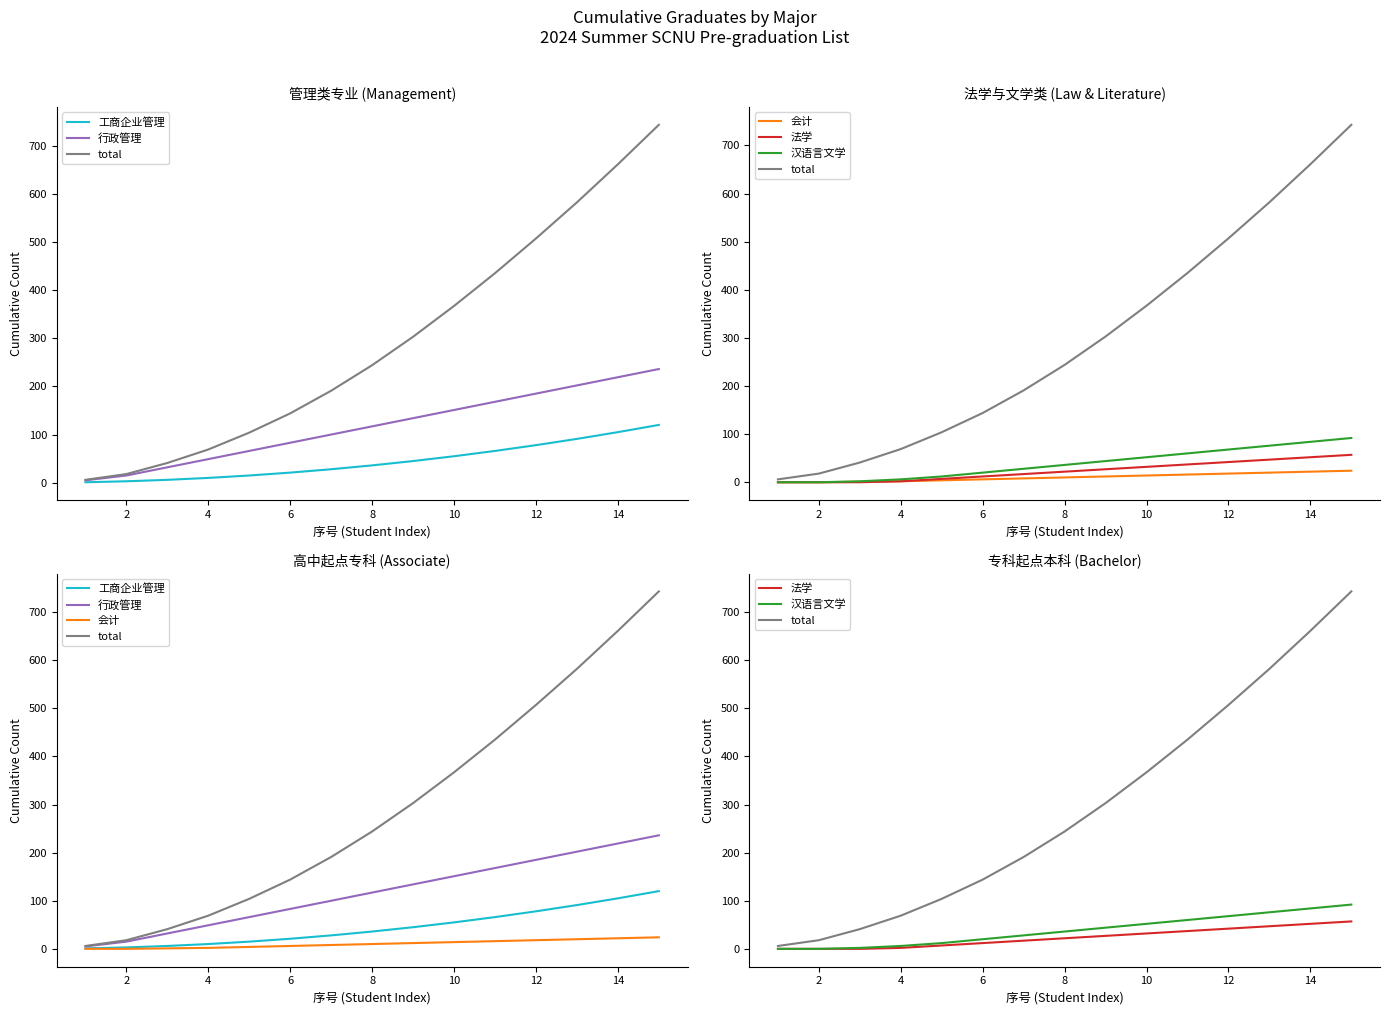

Which series has the widest spread of values?

total